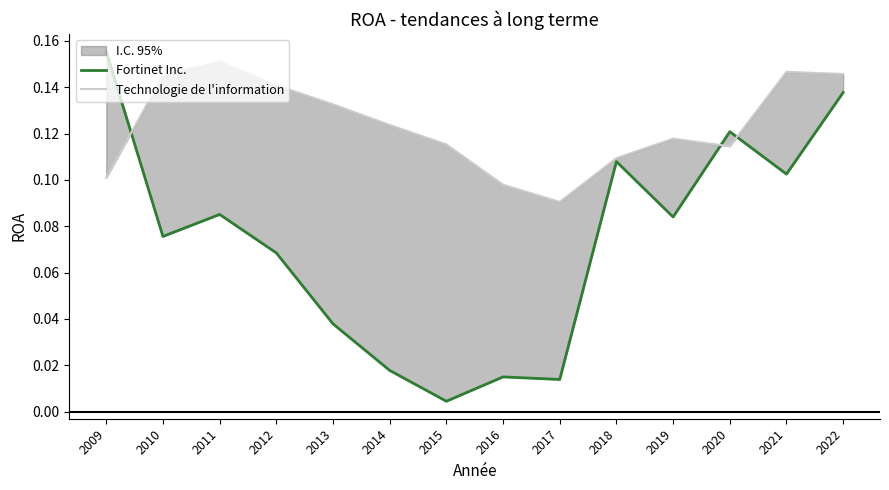

Is this an area chart (filled region under the line)?

No